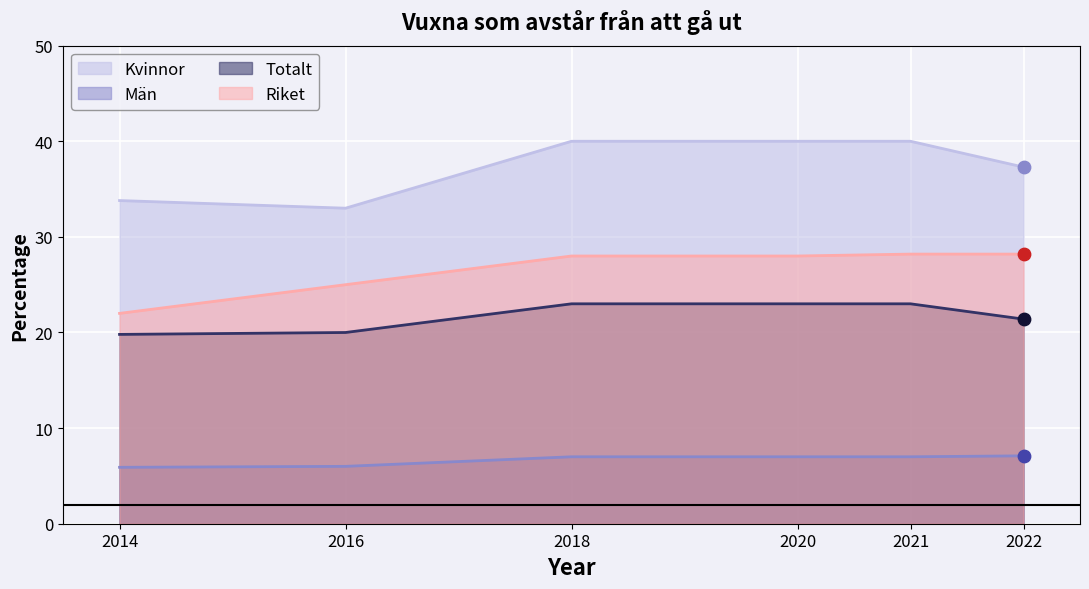

Which series reaches the maximum Y coordinate?

Kvinnor